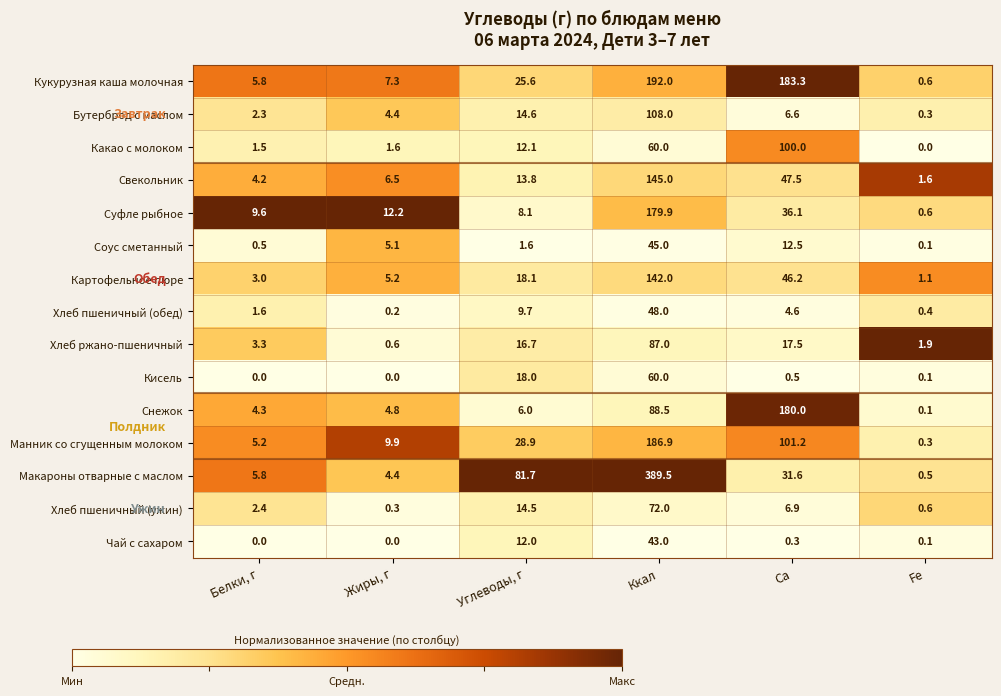

Rank the series by their maximum value, from lowest to highest.

Чай с сахаром, Соус сметанный, Хлеб пшеничный (обед), Кисель, Хлеб пшеничный (ужин), Хлеб ржано-пшеничный, Какао с молоком, Бутерброд с маслом, Картофельное пюре, Свекольник, Суфле рыбное, Снежок, Манник со сгущенным молоком, Кукурузная каша молочная, Макароны отварные с маслом